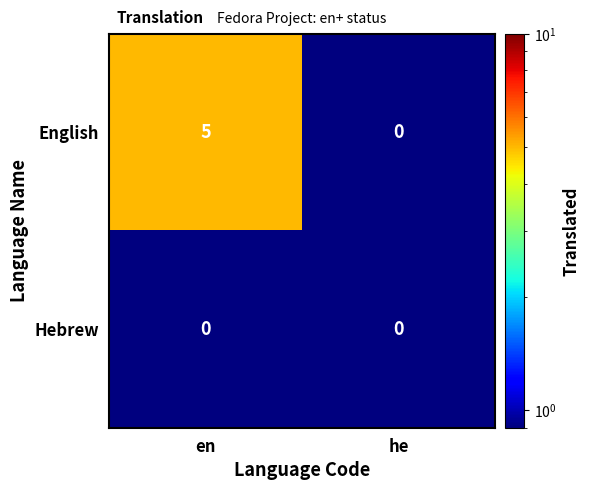

At which label is English closest to 2?

he